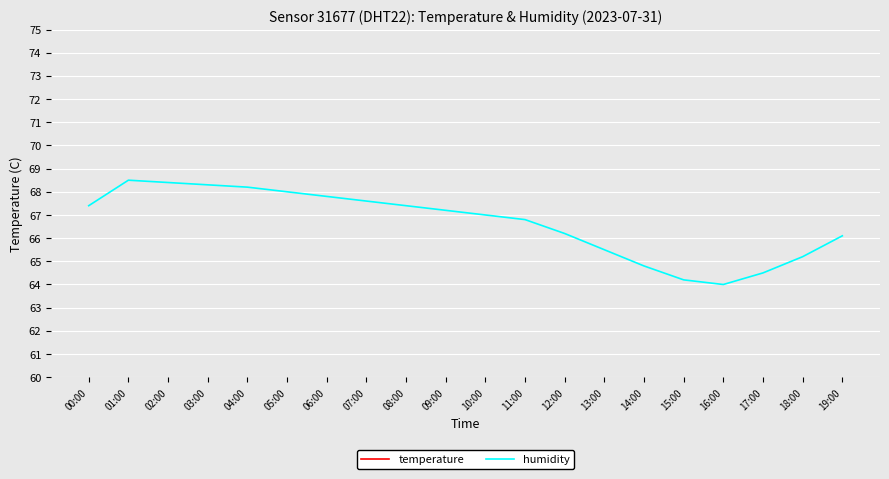

Which has a higher value, 04:00 or 19:00?

19:00